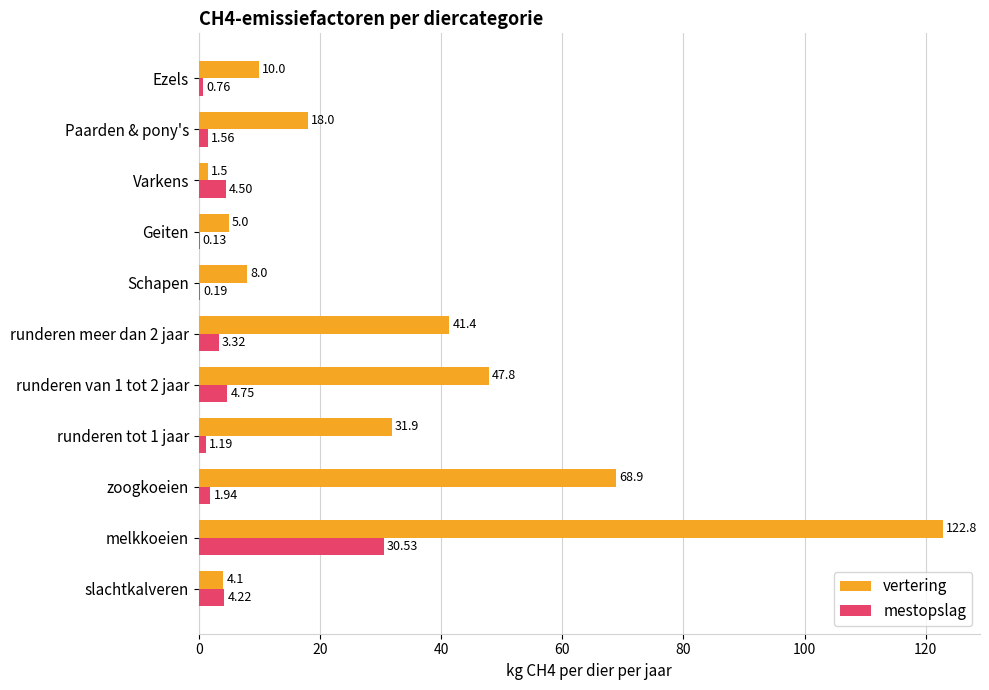

Between melkkoeien and Varkens, which series saw the biggest shift?

vertering